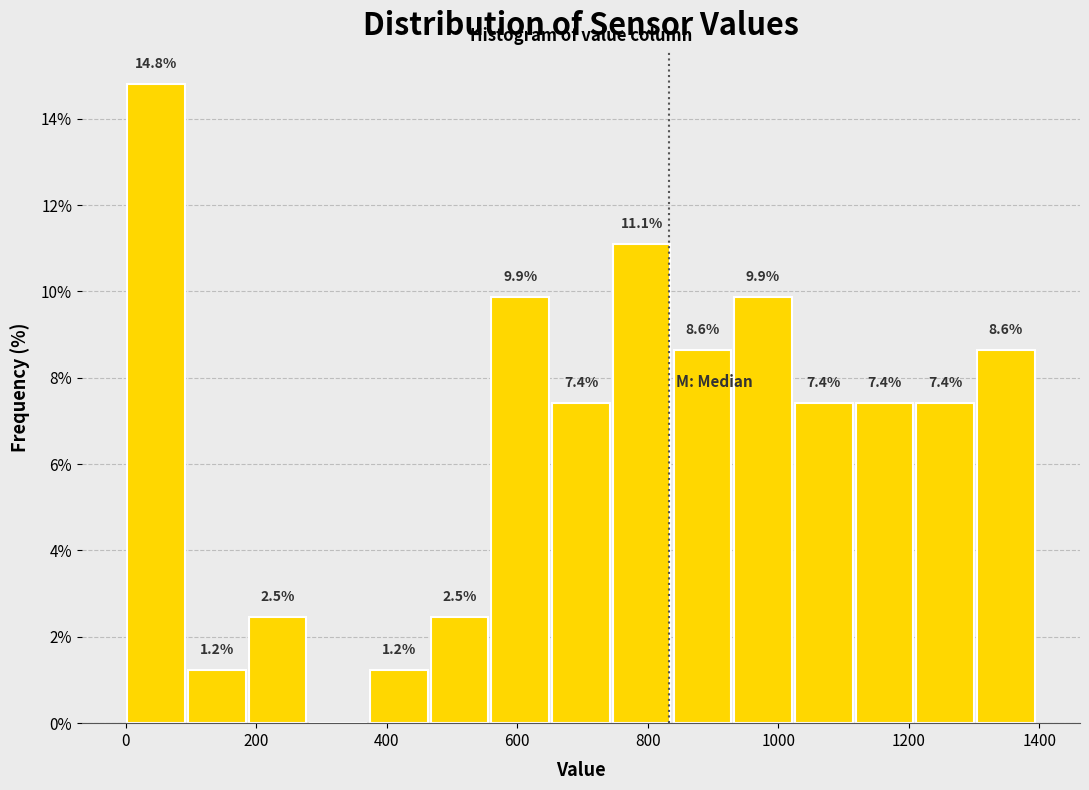

Which range on the x-axis has the tallest bar?

0 to 100